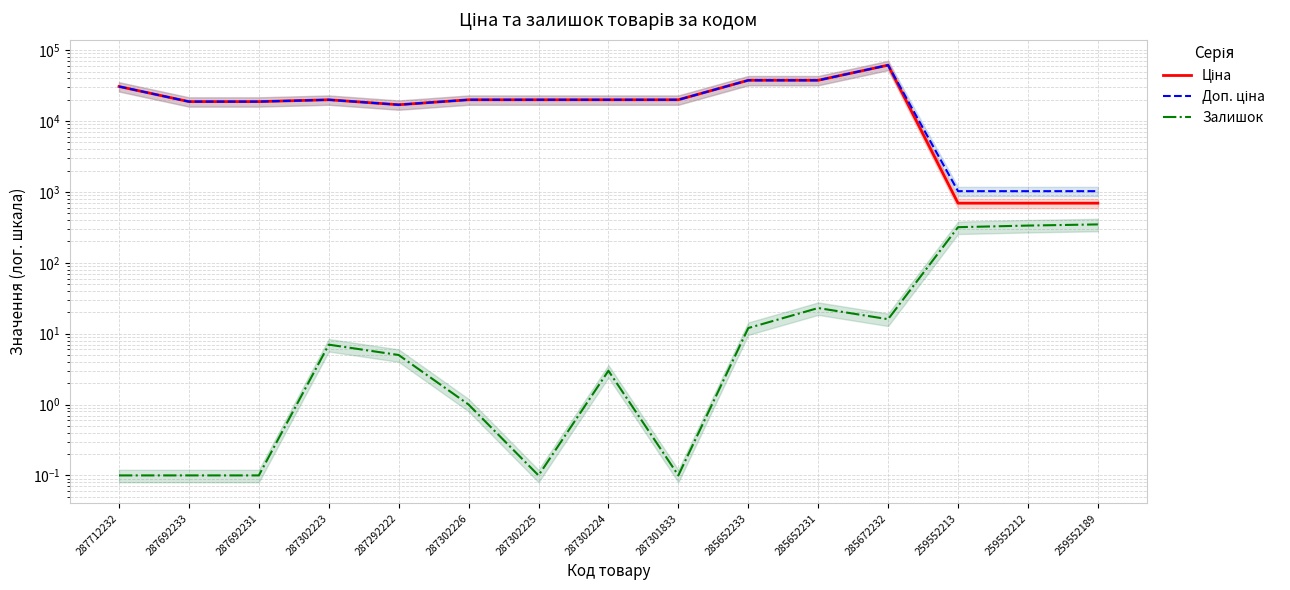

True or false: Залишок has more than 1 interior local peaks.

True